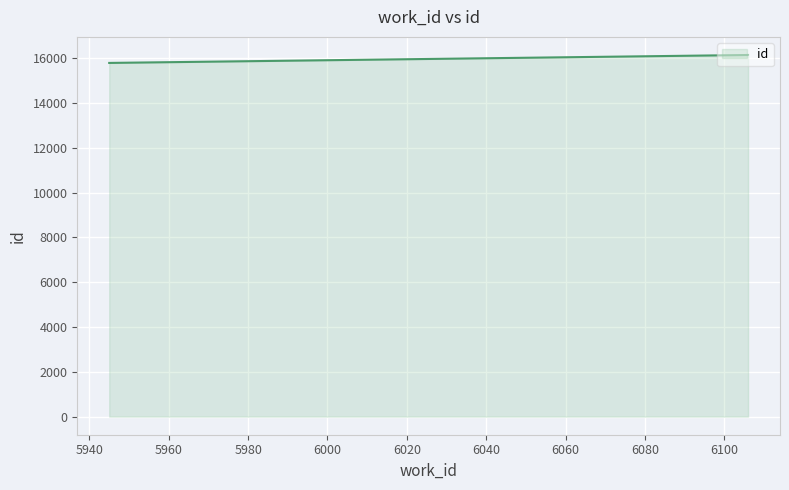

How many distinct data groups are displayed?

1